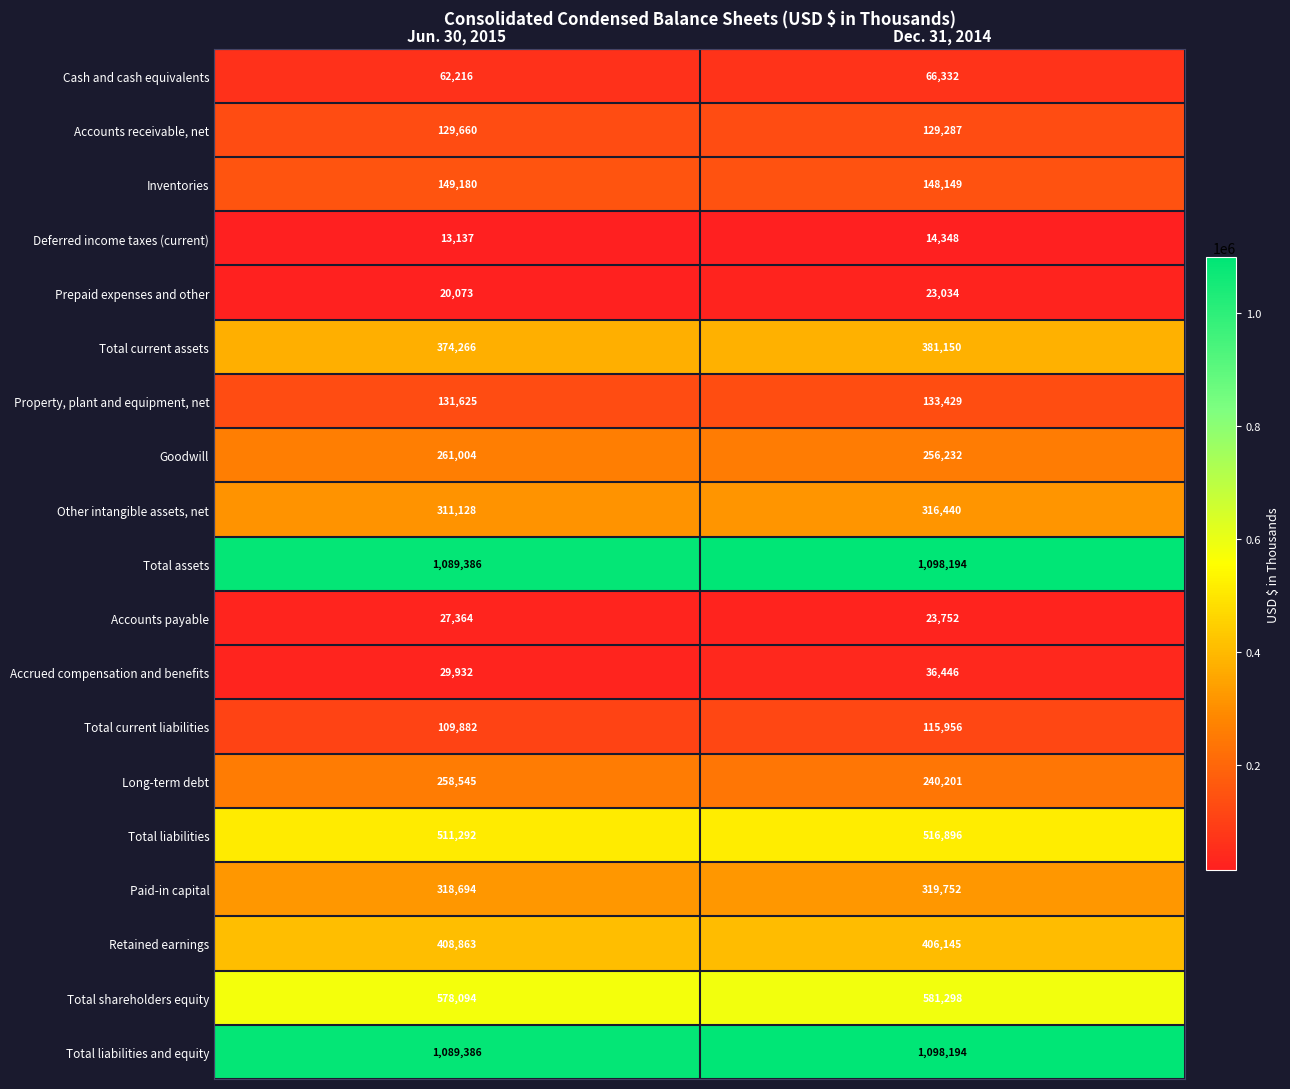

List the labels in order of Long-term debt value, largest first.

Jun. 30, 2015, Dec. 31, 2014